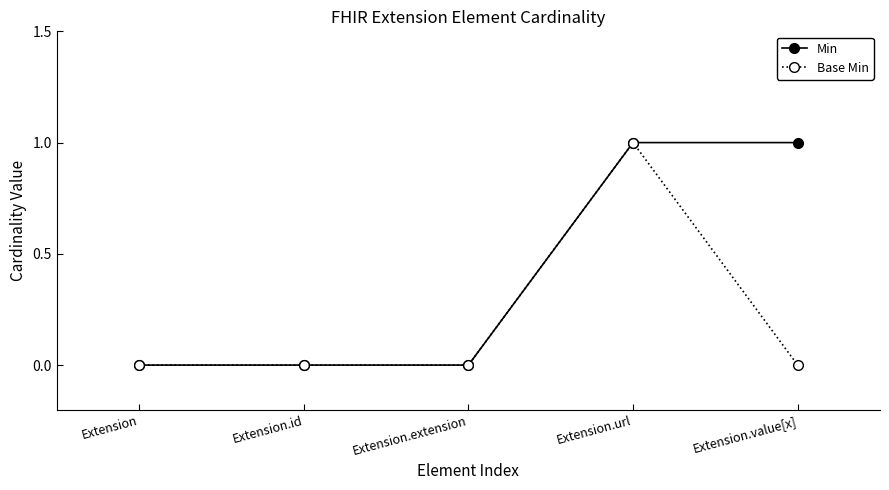

Reading left to right, what are all the values shown in this chart?

Min: 0	0	0	1	1
Base Min: 0	0	0	1	0